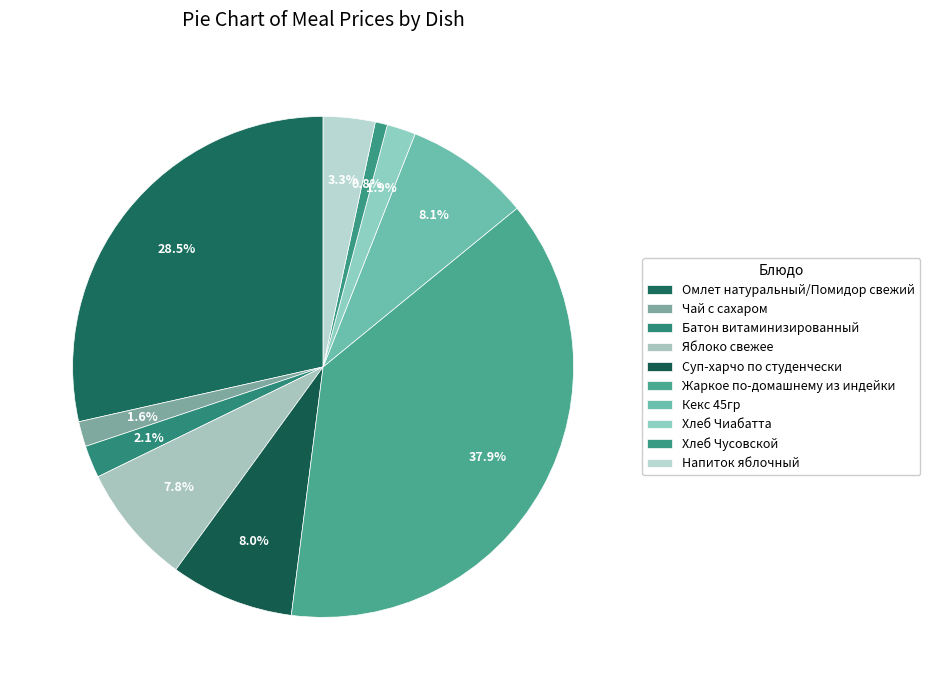

To the nearest percent, what percentage of the pie is Суп-харчо по студенчески?

8%